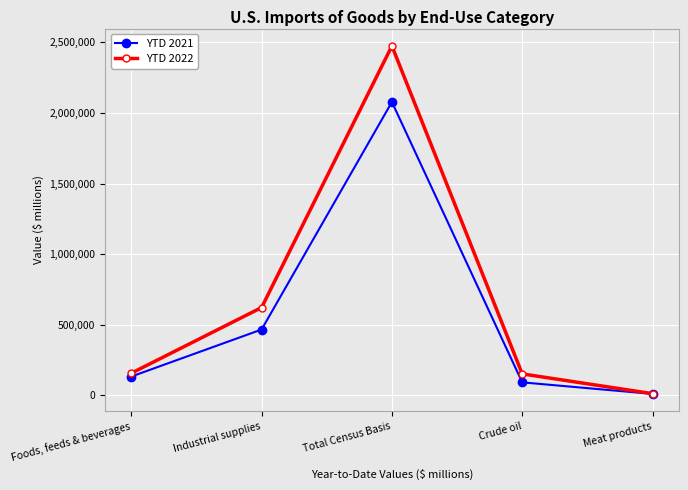

True or false: YTD 2022 has a value of 622652 at Industrial supplies.

True